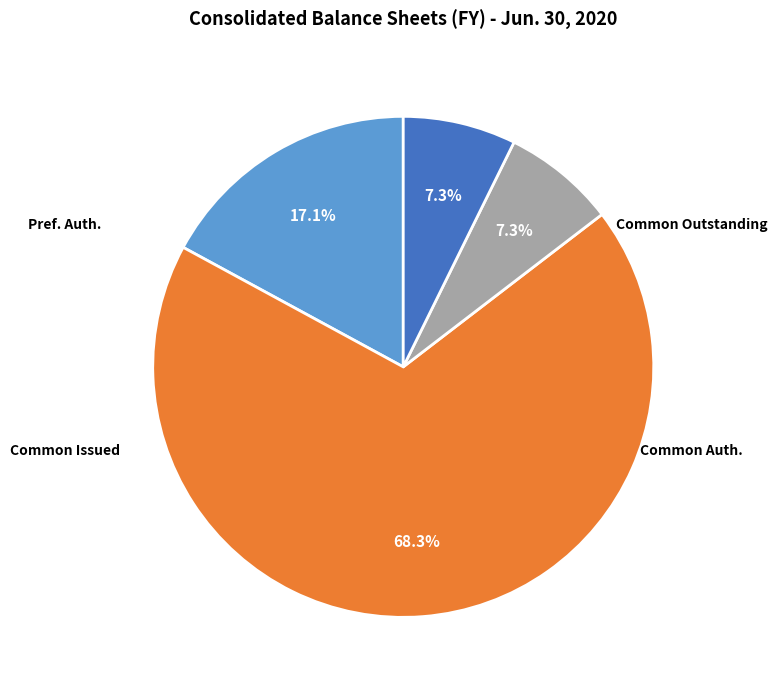

How many segments does this pie chart have?

4